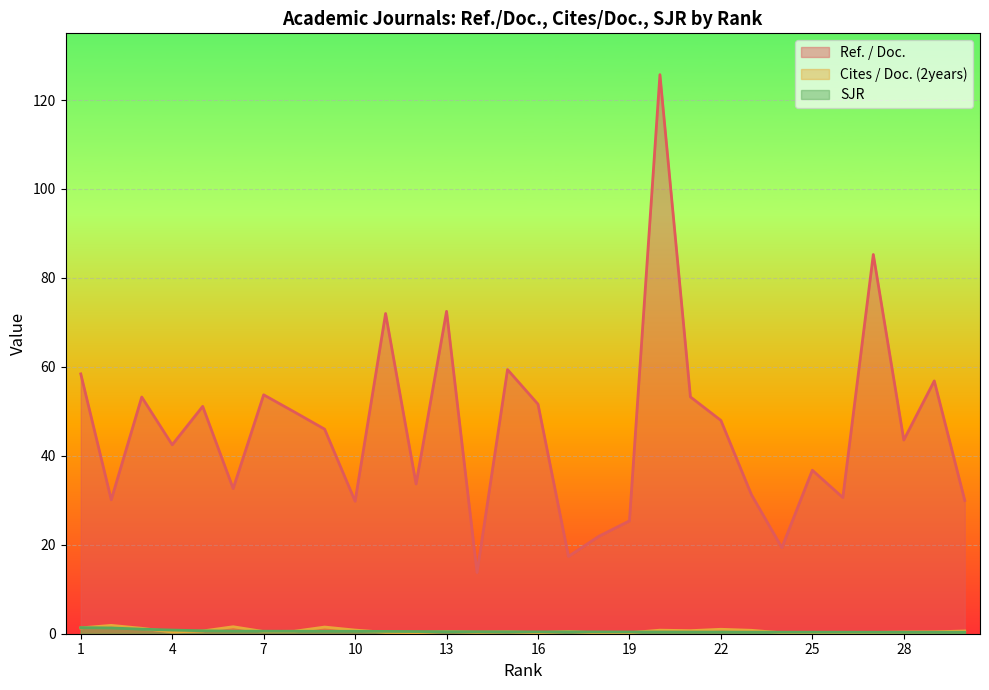

The value of SJR at 18 is 0.4. True or false?

True